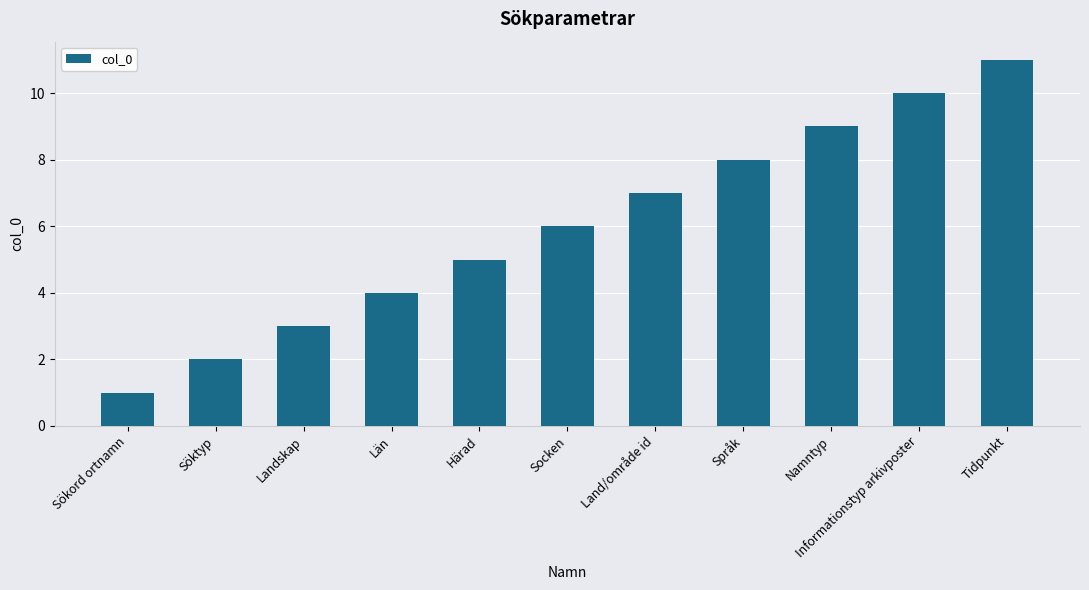

Count the values in the range 3 to 9.

7